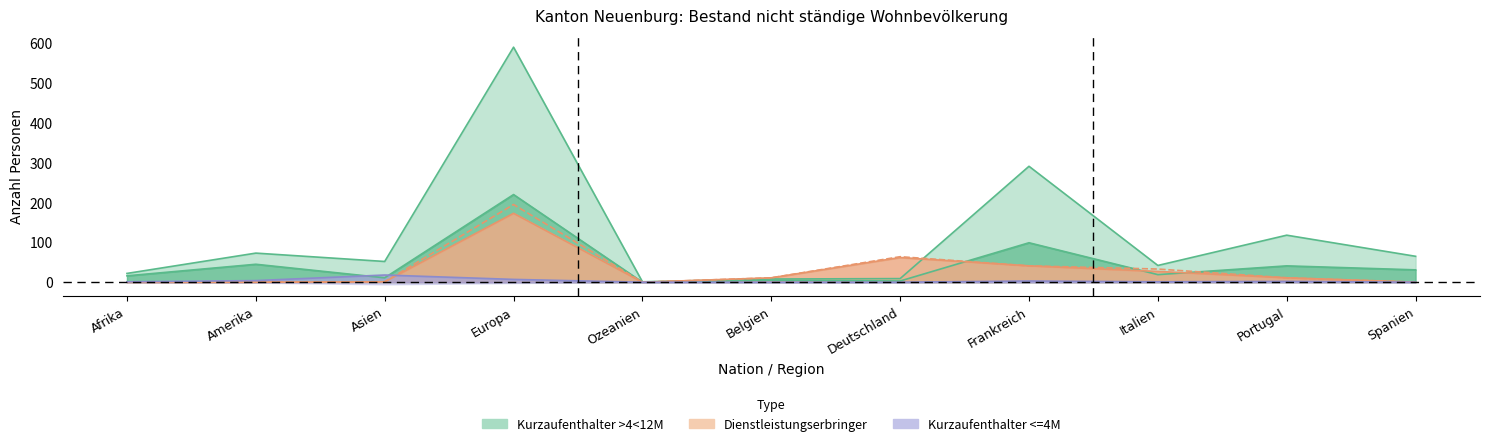

What is the difference between the highest and lowest values at Italien?

41